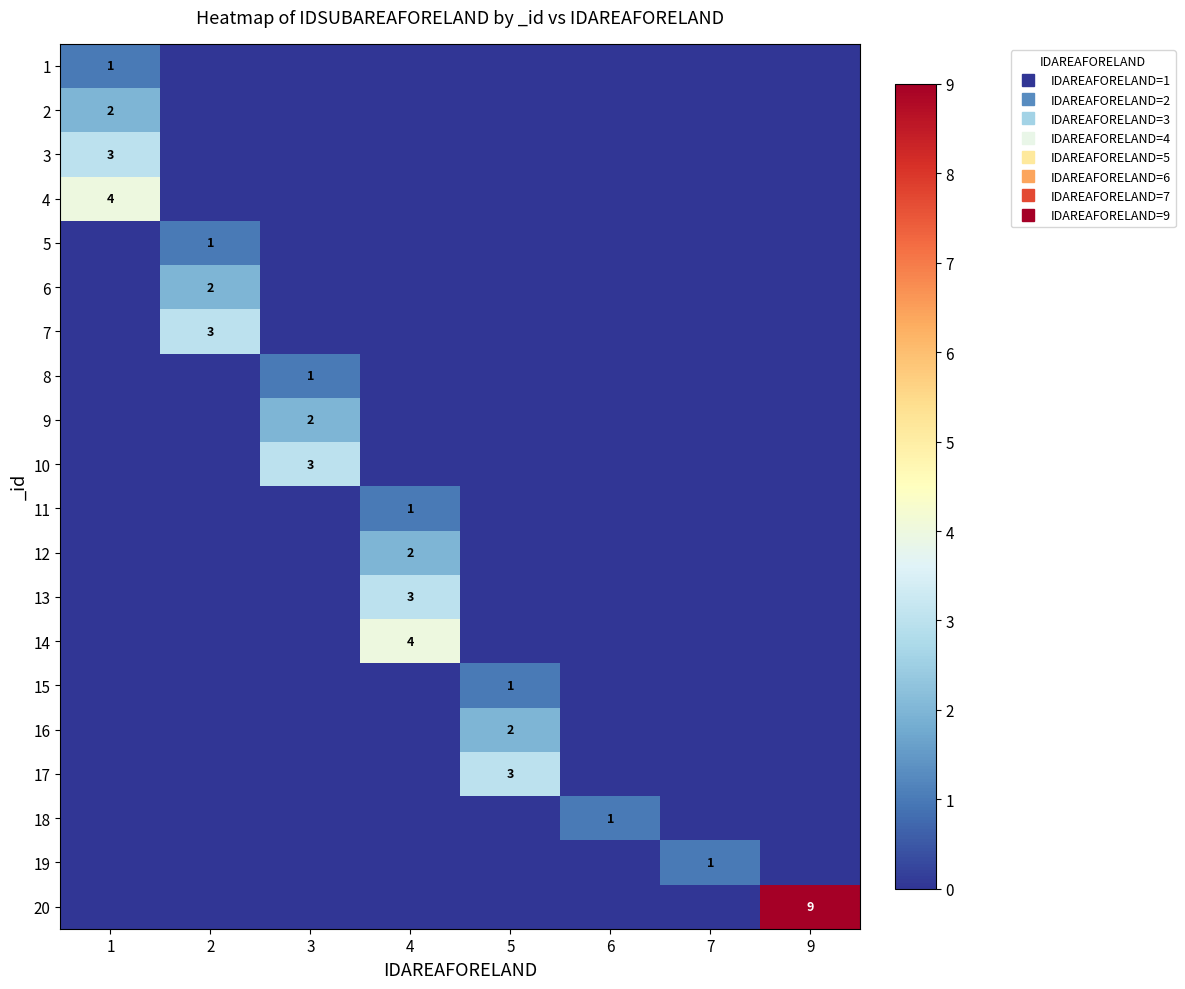

At 2, list the series in order from smallest to largest.

1, 2, 3, 4, 8, 9, 10, 11, 12, 13, 14, 15, 16, 17, 18, 19, 20, 5, 6, 7